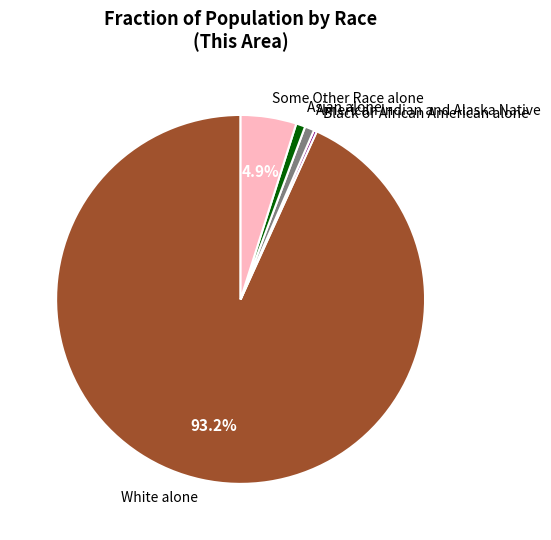

Which slice is the largest?

White alone